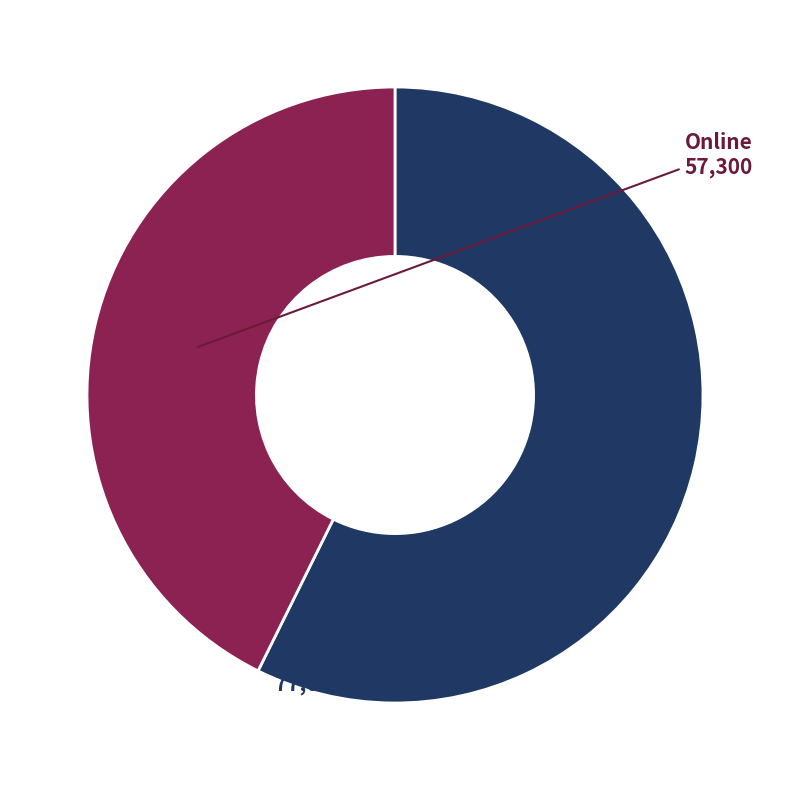

Which slice represents more than half of the pie?

Card